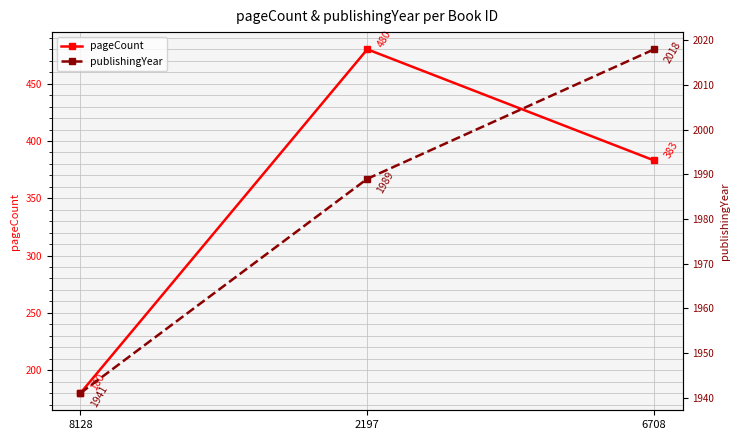

How many lines are shown in the chart?

2